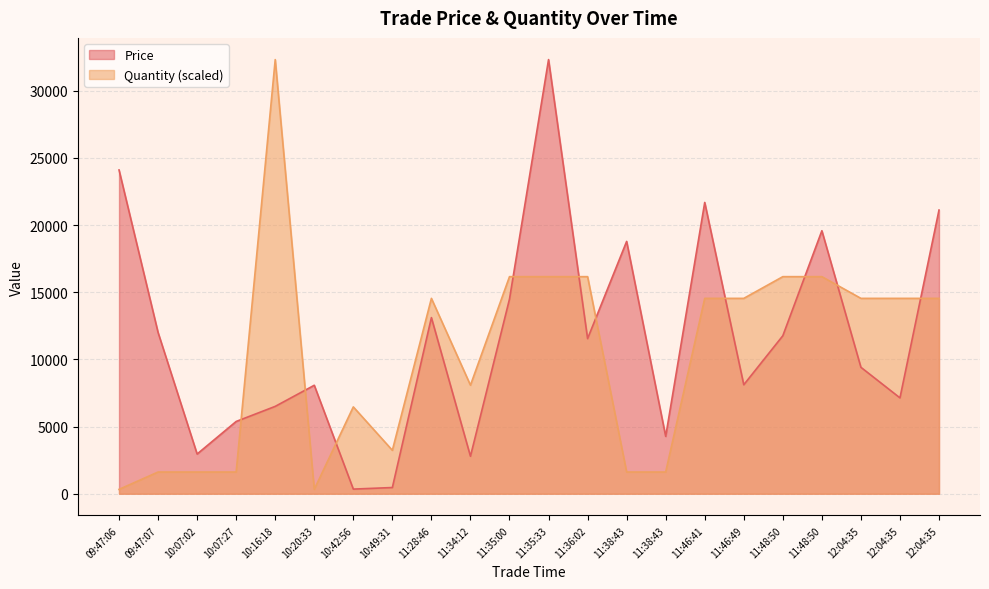

Which series changed the most between 11:28:46 and 11:38:43?

Quantity